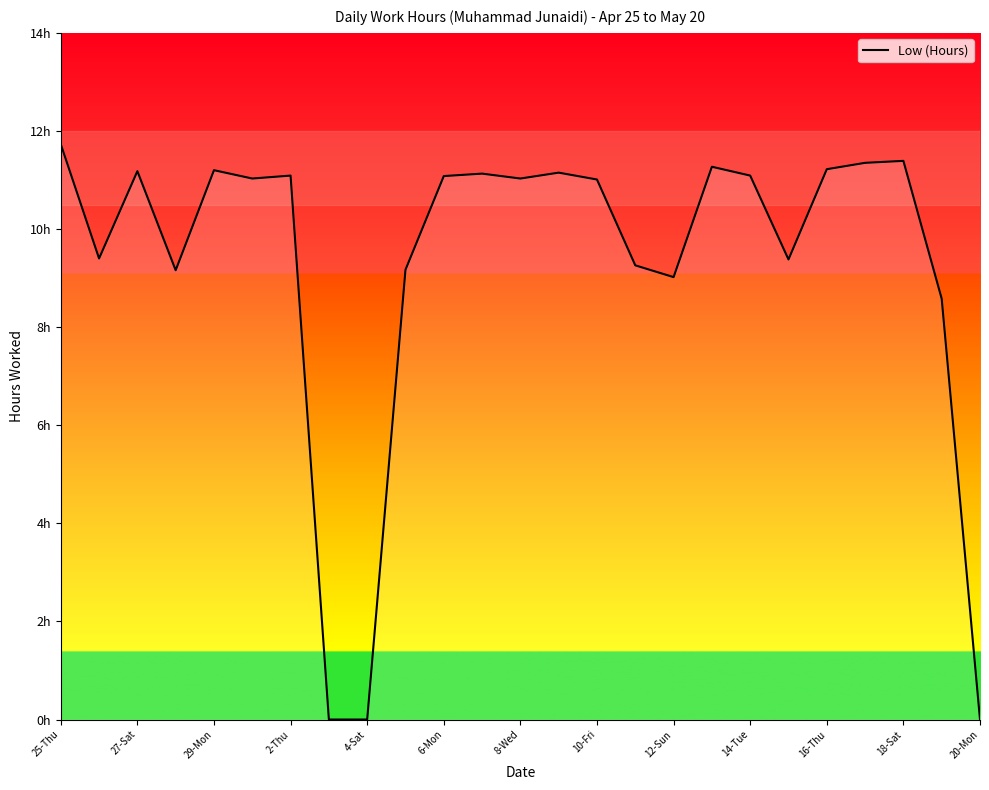

Does the chart have visible grid lines?

No